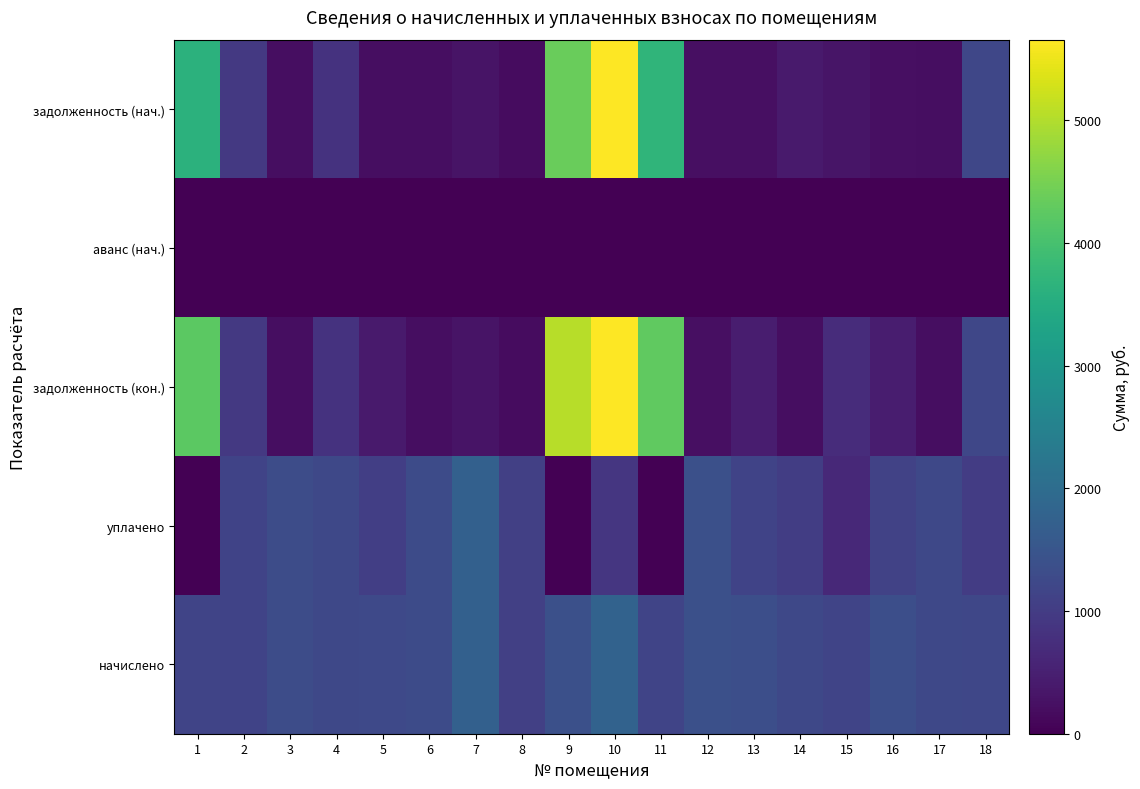

What is the spread (max minus min) of values at 14?

1233.8